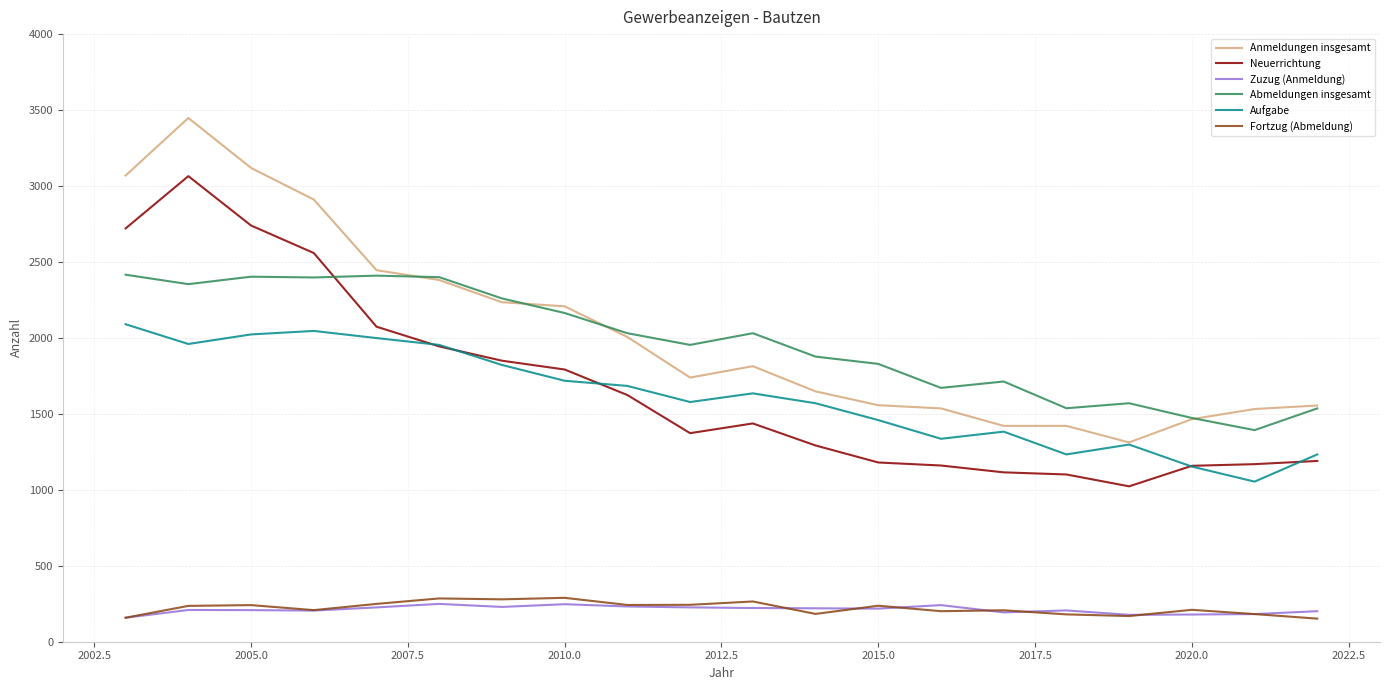

What is the maximum value shown in the chart?

3448